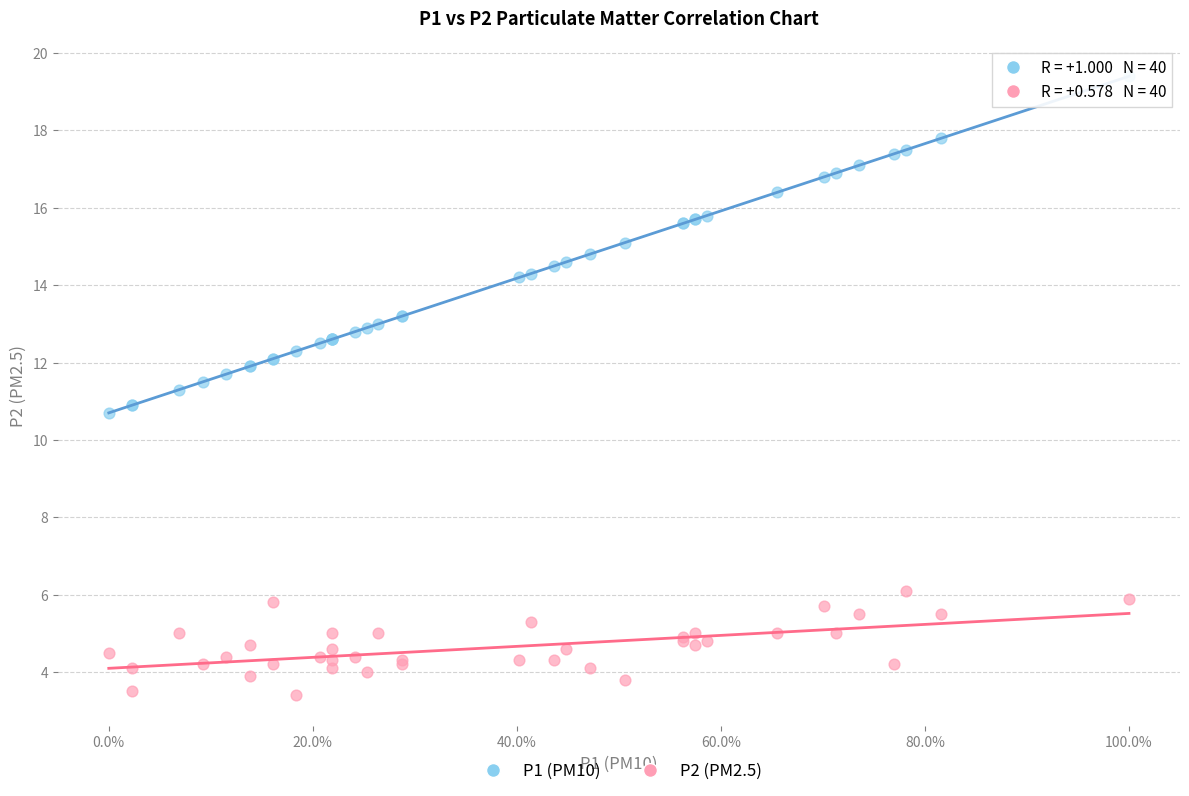

What is the X range (max minus min) for the scatter plot?

100.0